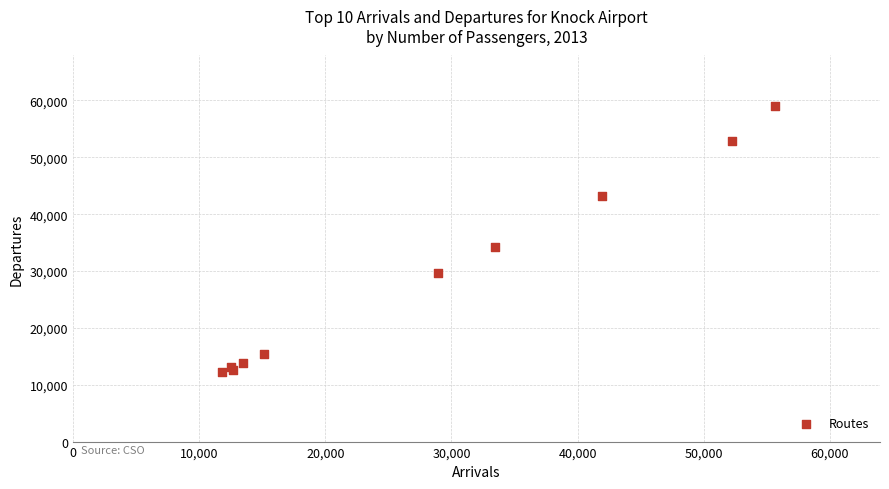

What Y value in the scatter plot is closest to 35604?

34202